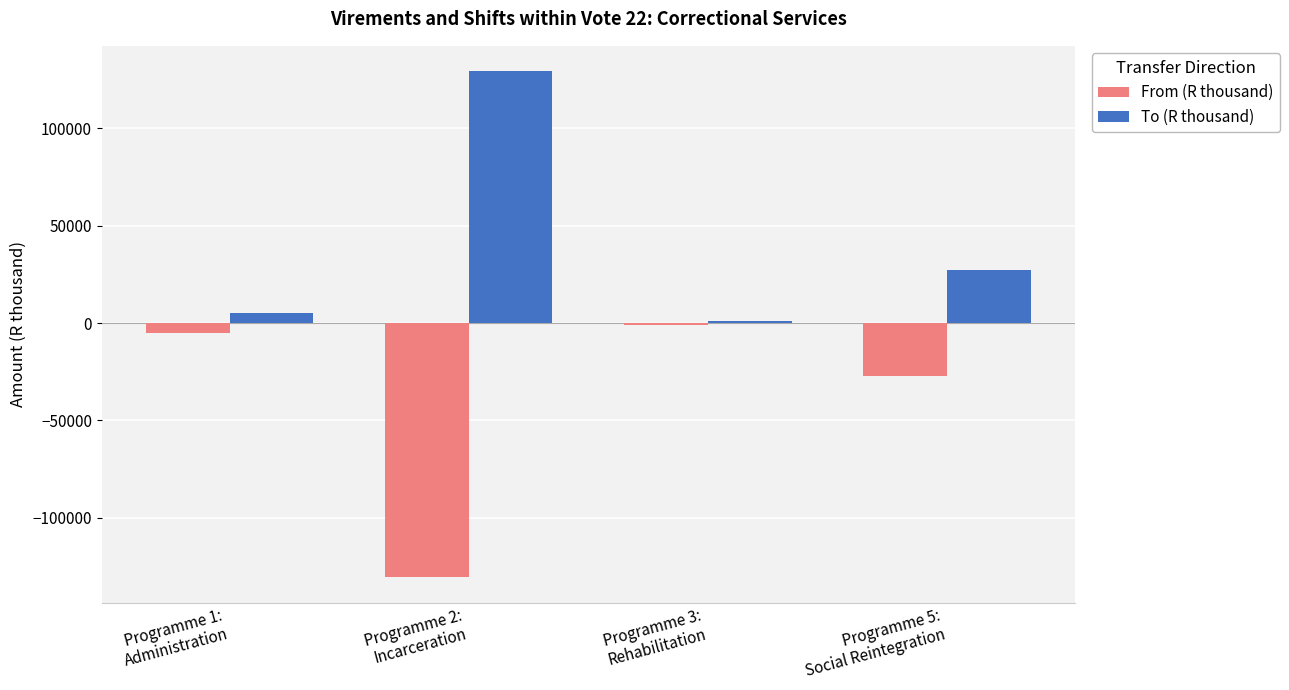

Is it true that From (R thousand) equals -44810 at Programme 5:
Social Reintegration?

False